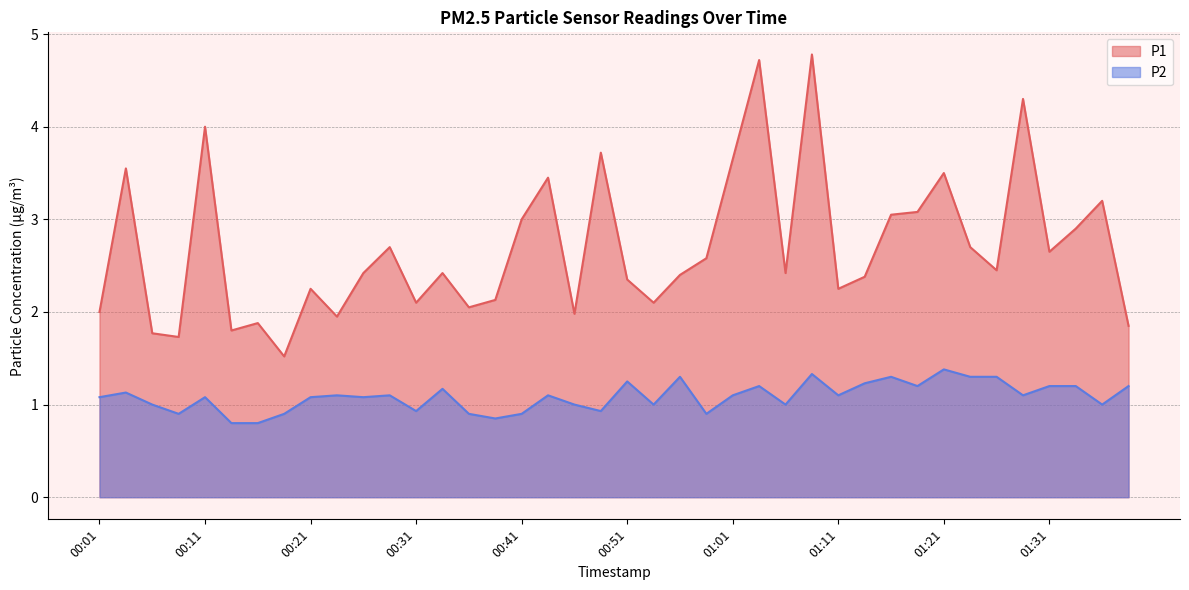

Rank the series by their average value, from lowest to highest.

P2, P1